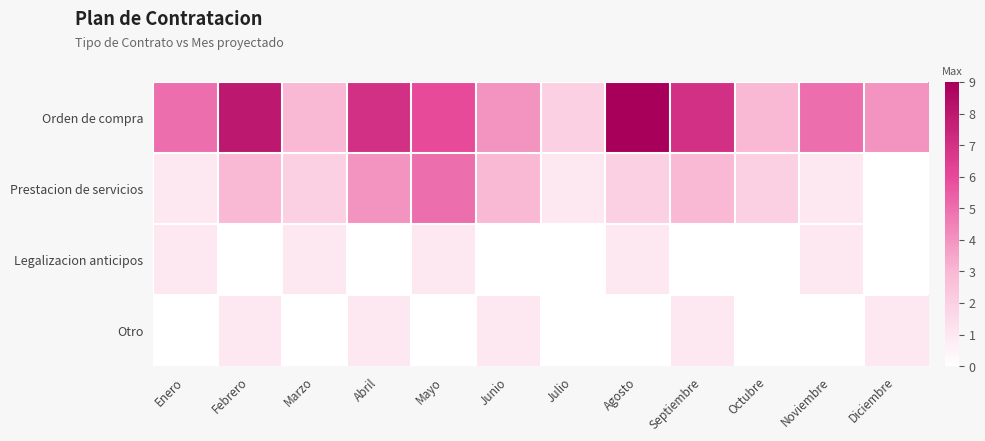

What is the spread (max minus min) of values at Diciembre?

4